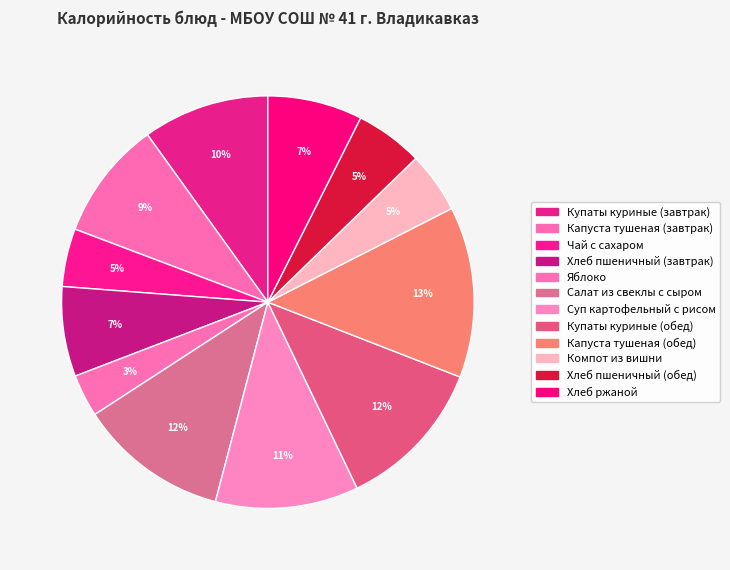

How many segments does this pie chart have?

12